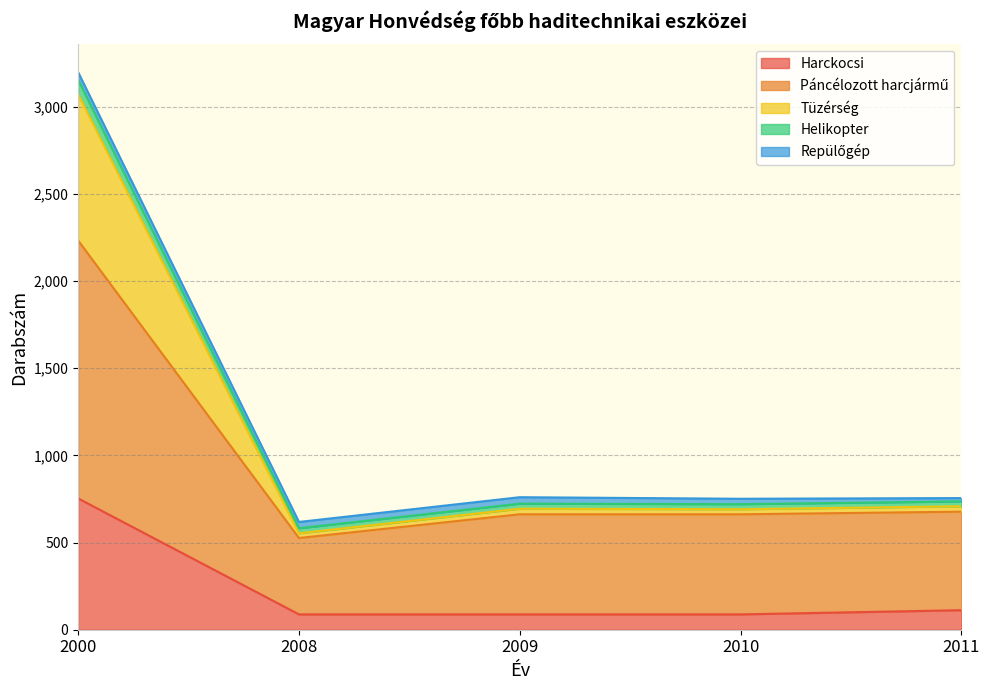

Which category has the highest value in the Harckocsi series?

2000